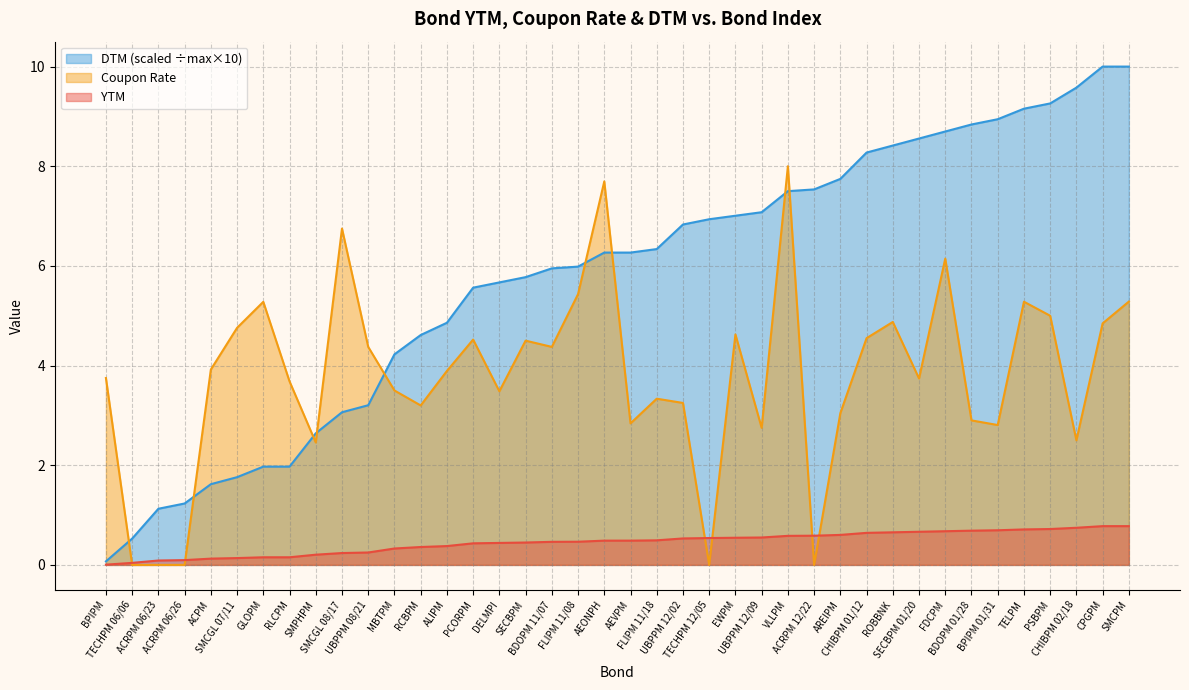

What is the highest value of the YTM series?

0.8